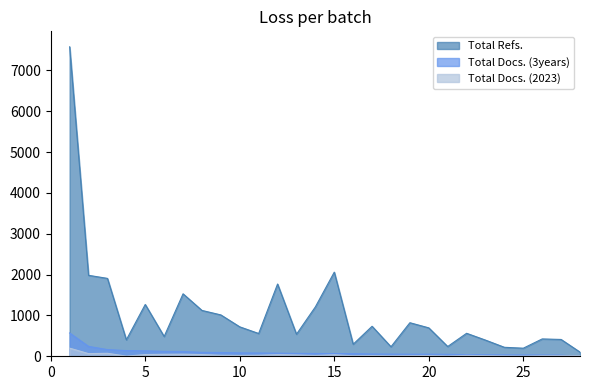

True or false: Total Docs. (2023) has more than 2 points higher than both neighbors.

True